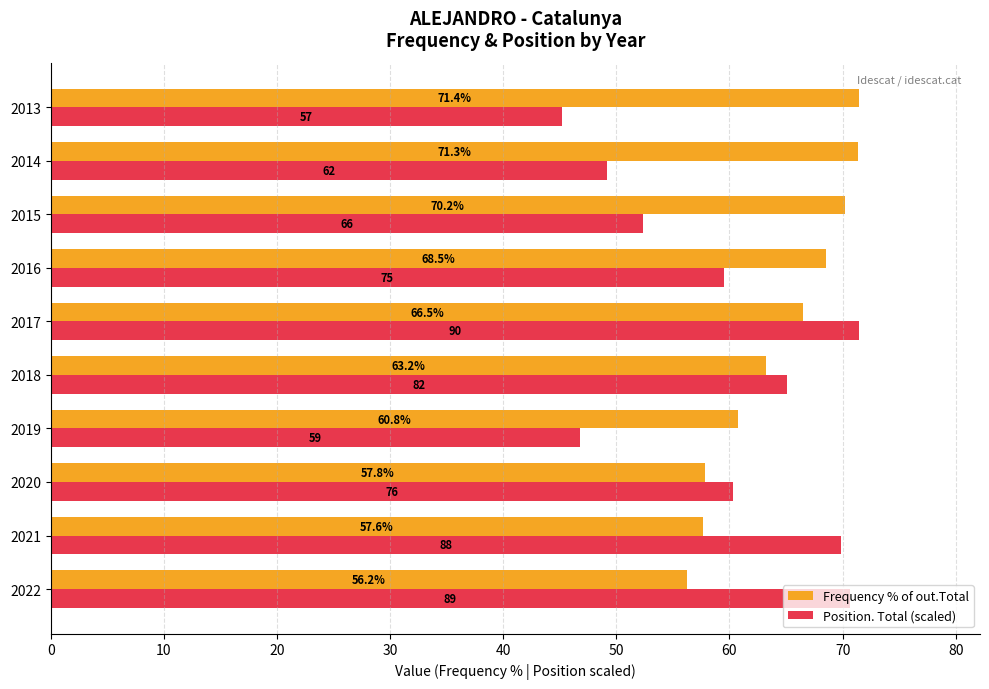

At how many categories does at least one series exceed 58?

10